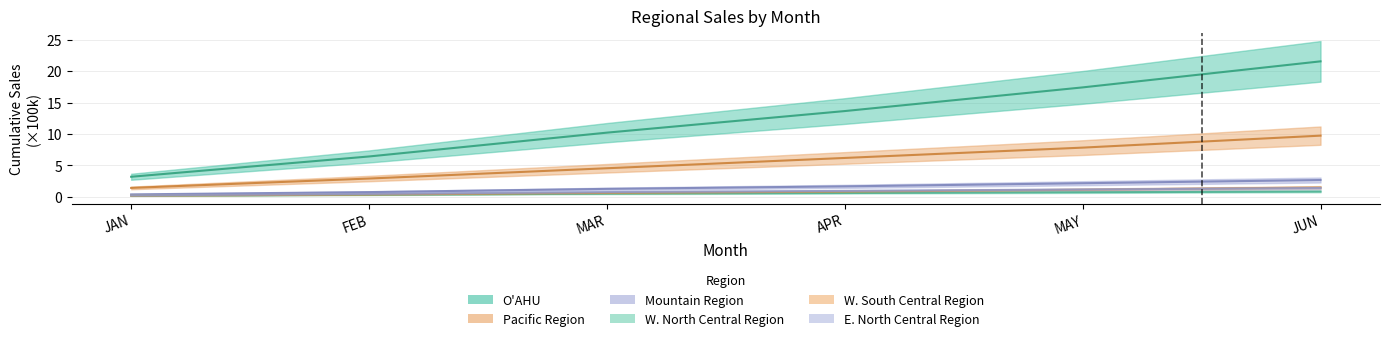

Which series has the widest spread of values?

O'AHU